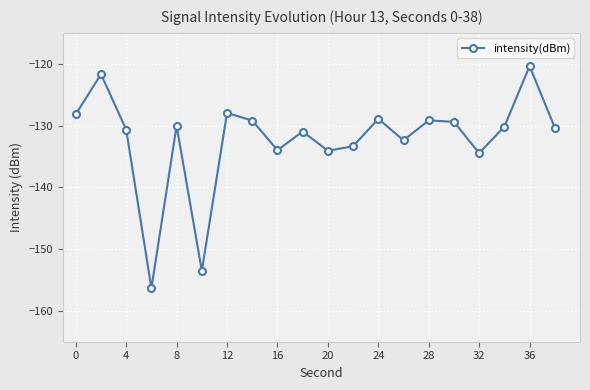

What is the smallest value displayed?

-156.3